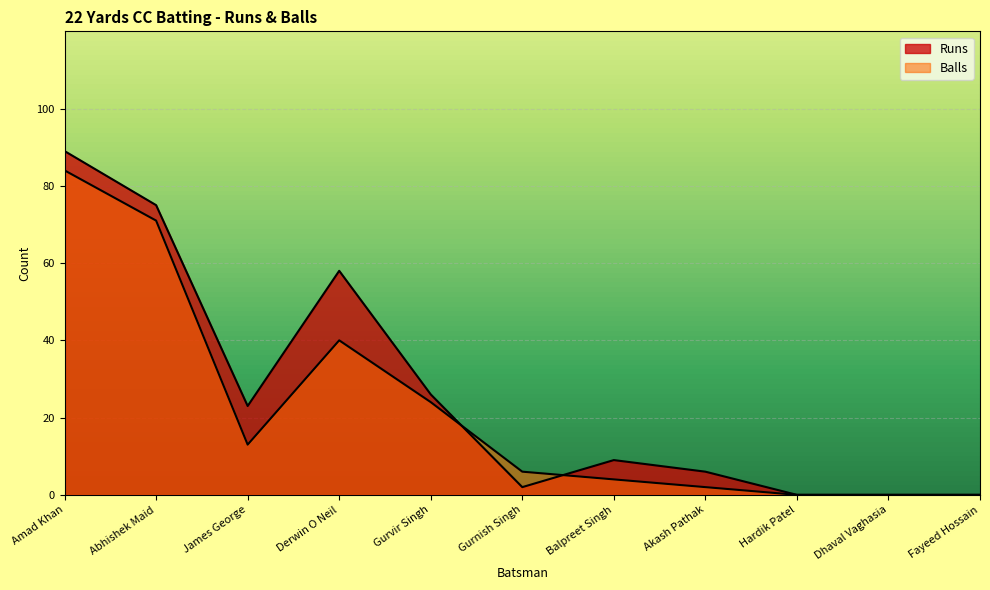

Which has a higher value, Dhaval Vaghasia or Fayeed Hossain?

Dhaval Vaghasia